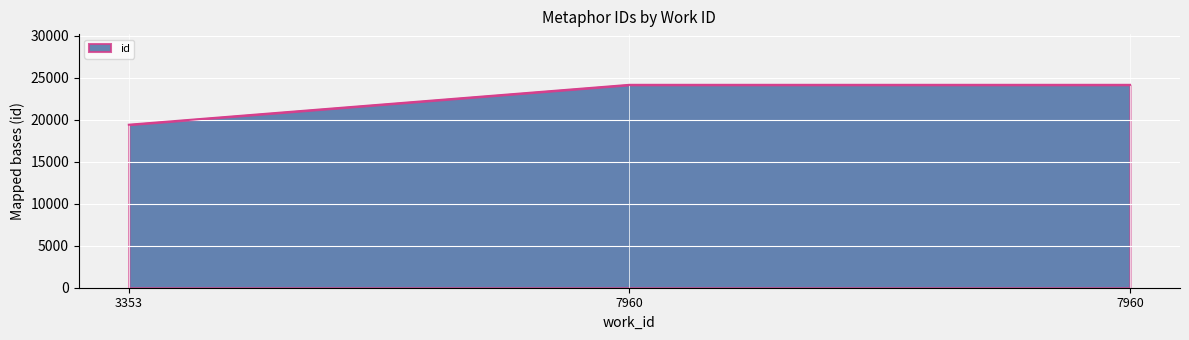

Reading right to left, extract all data points from this chart.

7960=24143	7960=24142	3353=19397